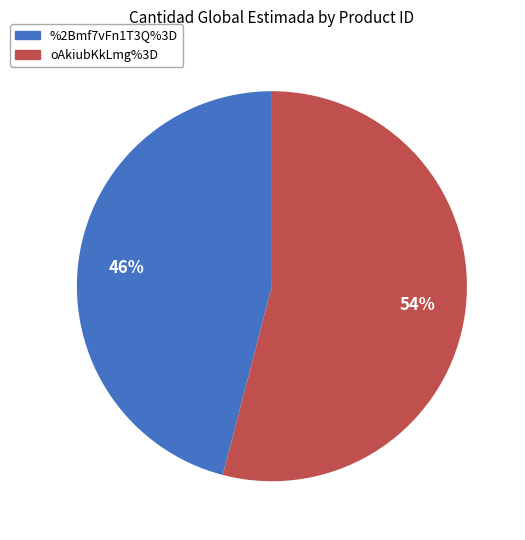

Is the sum of %2Bmf7vFn1T3Q%3D and oAkiubKkLmg%3D greater than half?

Yes